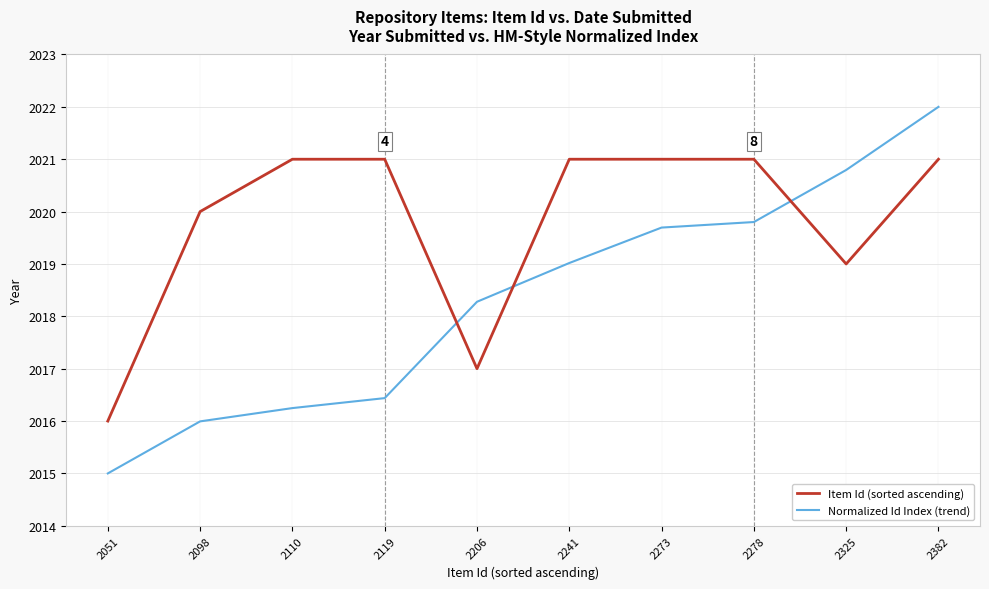

Between 2098 and 2273, which series saw the biggest shift?

Normalized Id Index (trend)